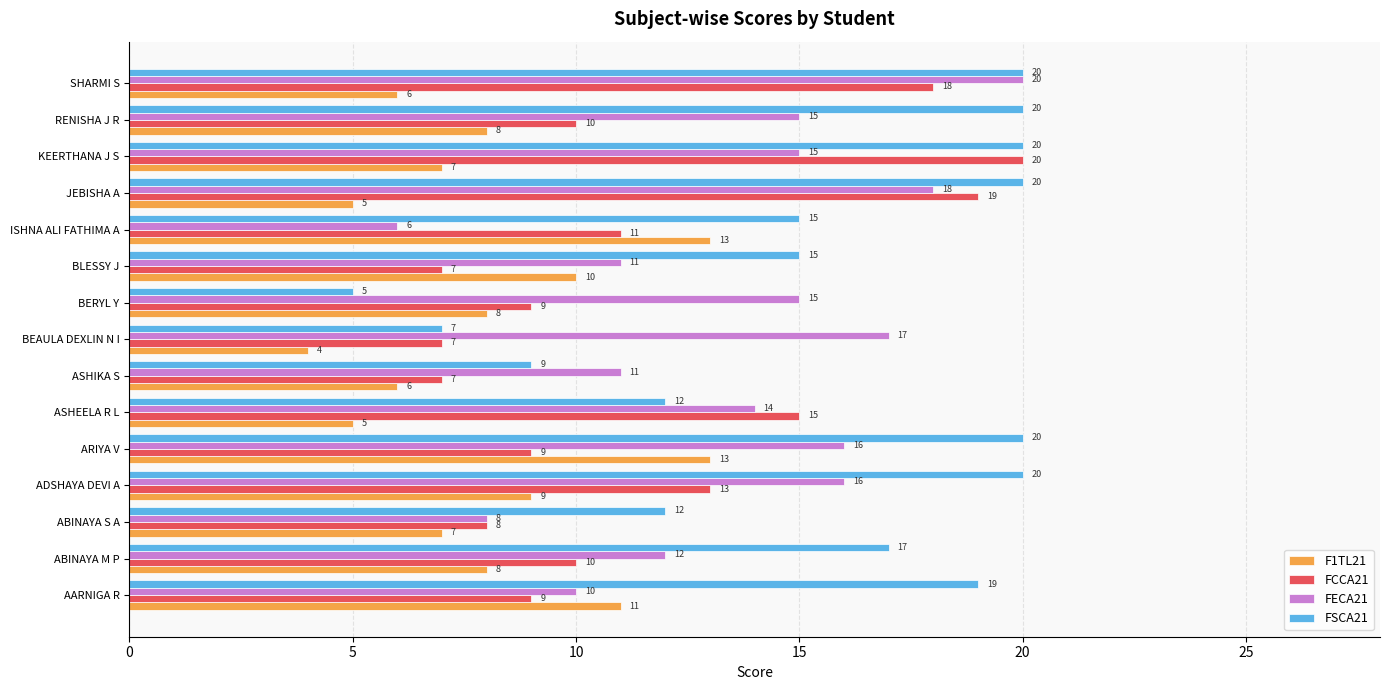

The FECA21 series shows 10 at AARNIGA R. True or false?

True